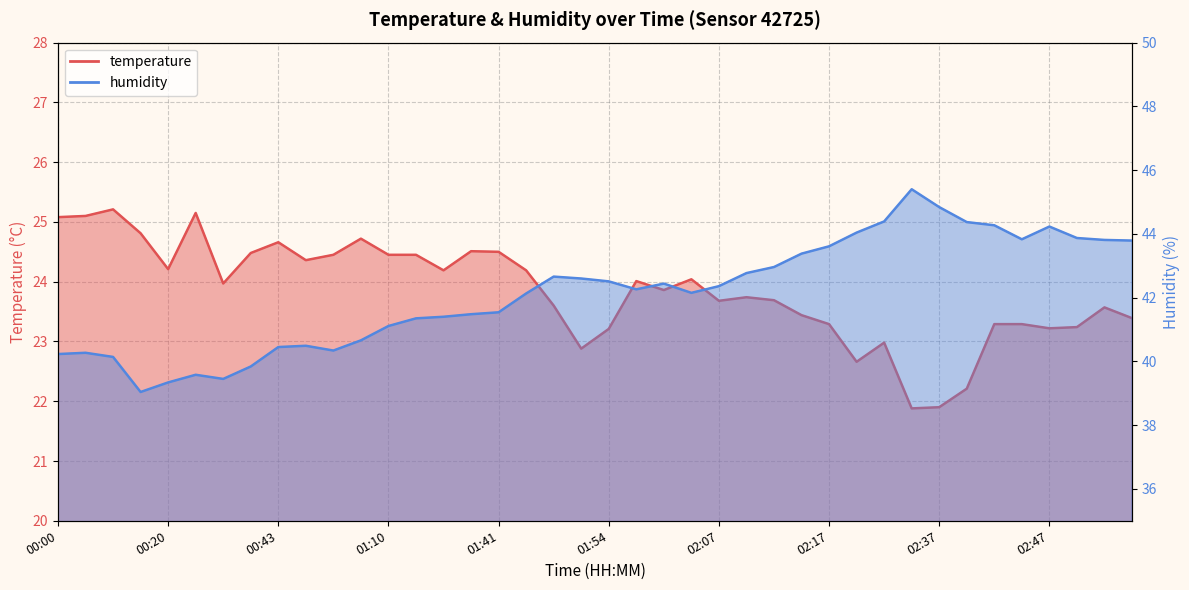

At which label is humidity closest to 42?

01:47